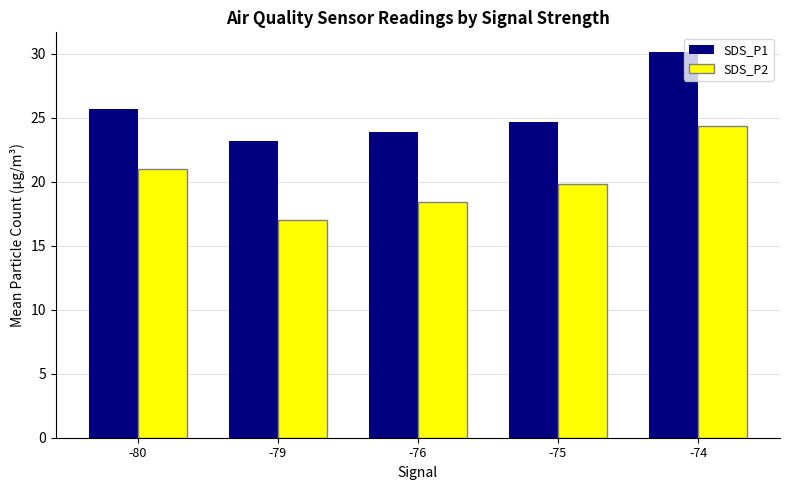

Reading left to right, list all the values displayed in this chart.

SDS_P1: -80=25.7	-79=23.2	-76=23.9	-75=24.7	-74=30.2
SDS_P2: -80=21.0	-79=17.0	-76=18.4	-75=19.8	-74=24.3